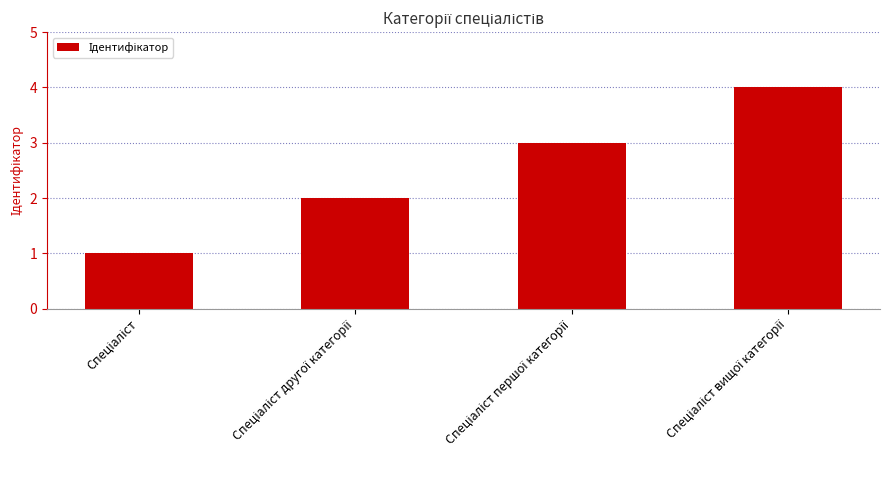

What is the maximum value shown in the chart?

4